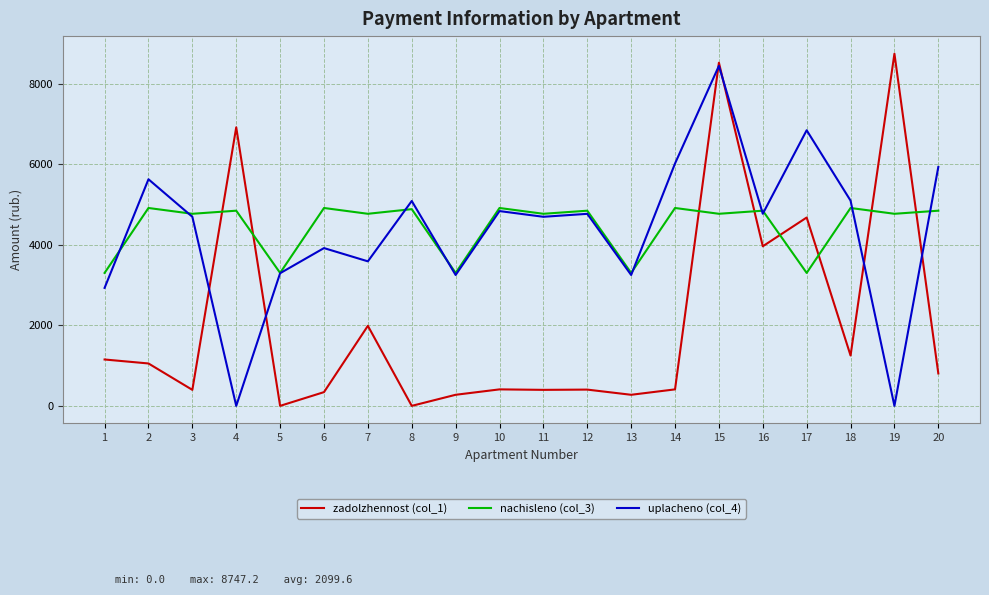

What is the difference between the maximum and minimum values in the zadolzhennost (col_1) series?

8747.2